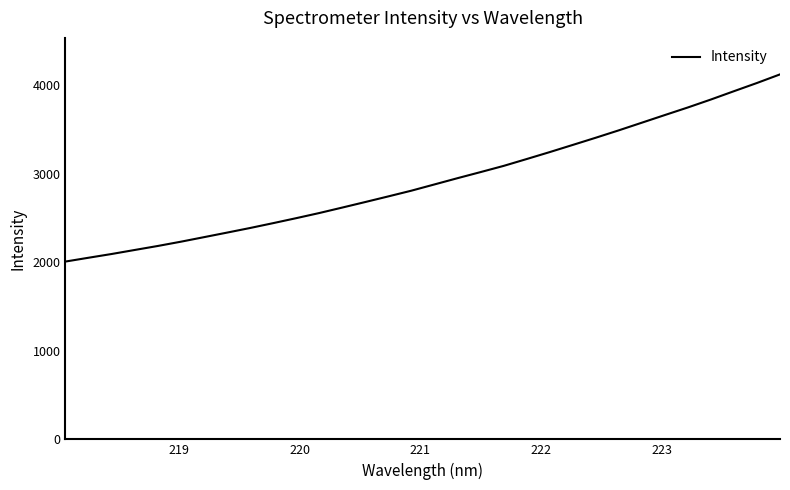

What is the minimum value shown in the chart?

2007.5